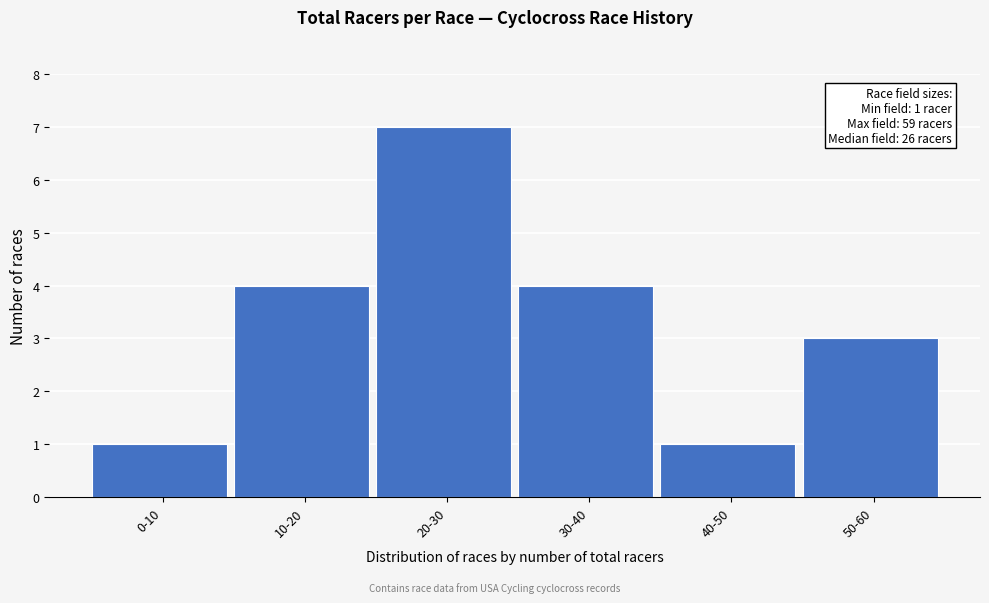

Reading right to left, transcribe all the data shown in this chart.

3	1	4	7	4	1